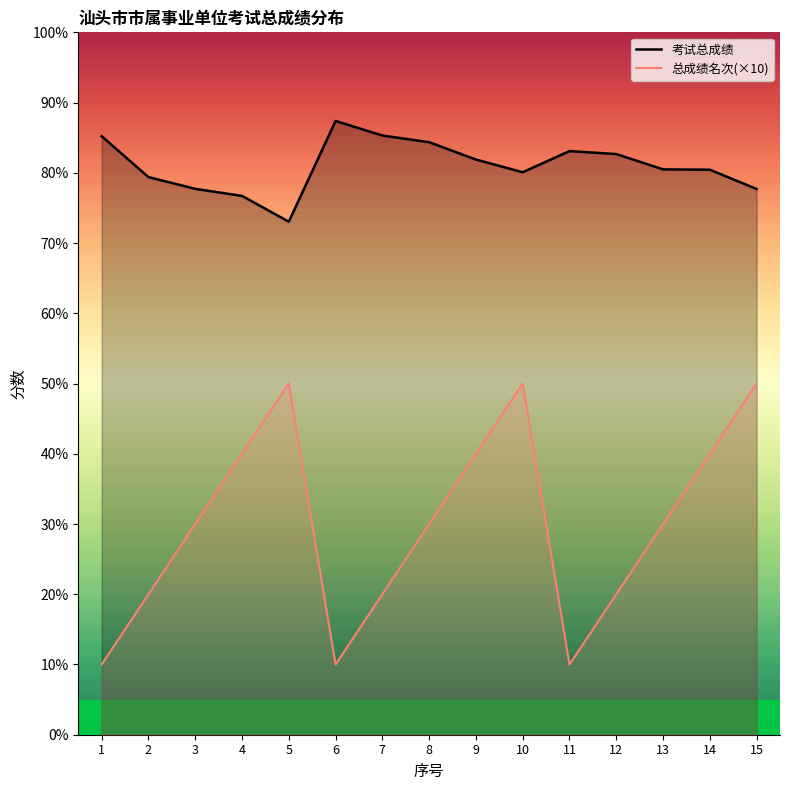

What is the difference between the 总成绩名次 values at 7 and 14?

20.0